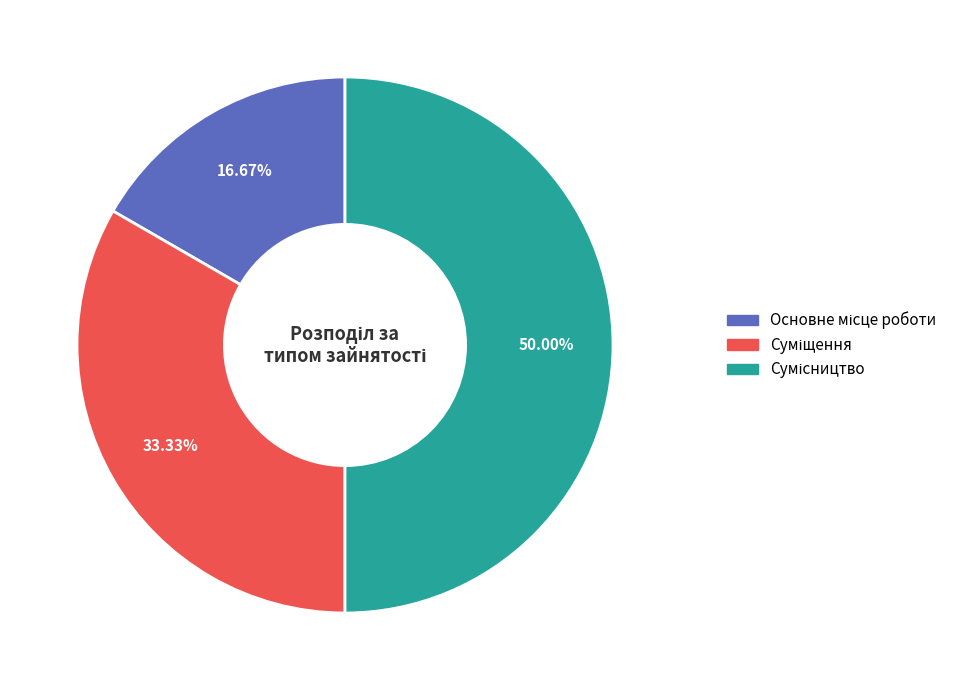

Do Сумісництво and Суміщення together represent more than half of the pie?

Yes